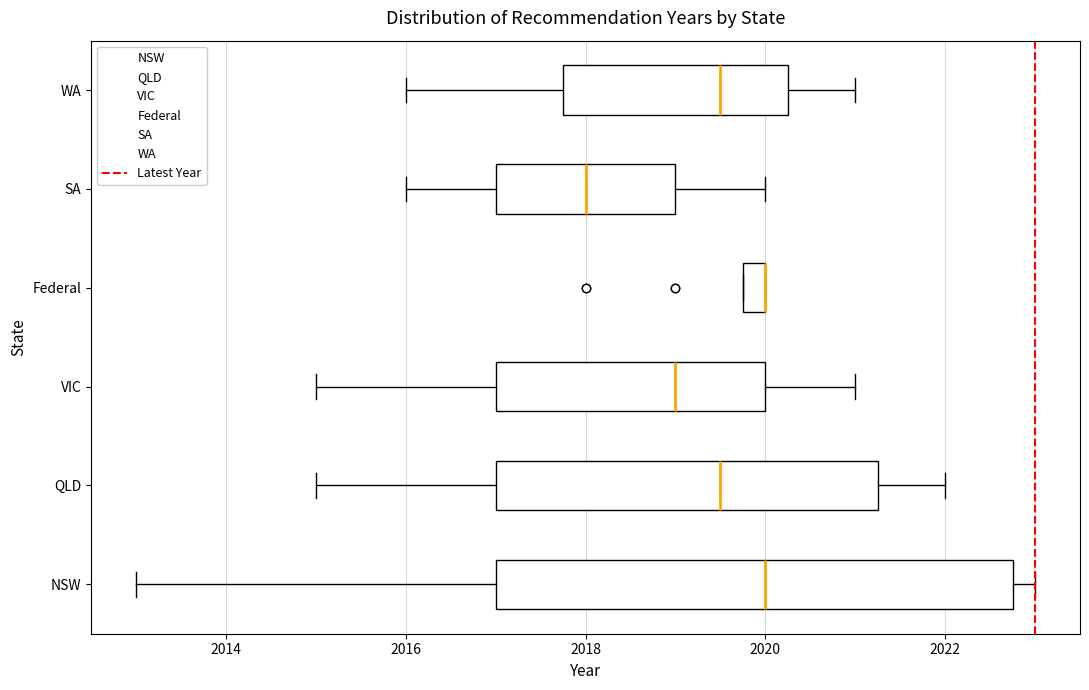

Comparing the boxes themselves (not the whiskers), which one is the widest?

NSW